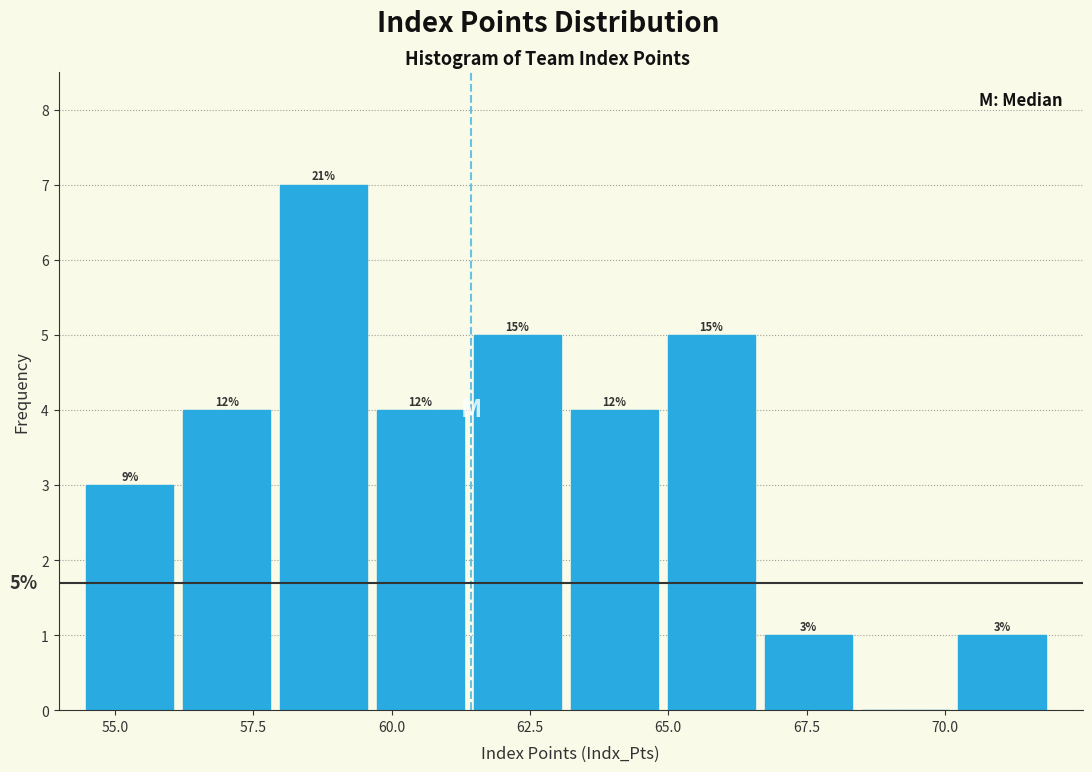

Read against the x-axis, roughly where is the centre of the tallest bar?

59.0